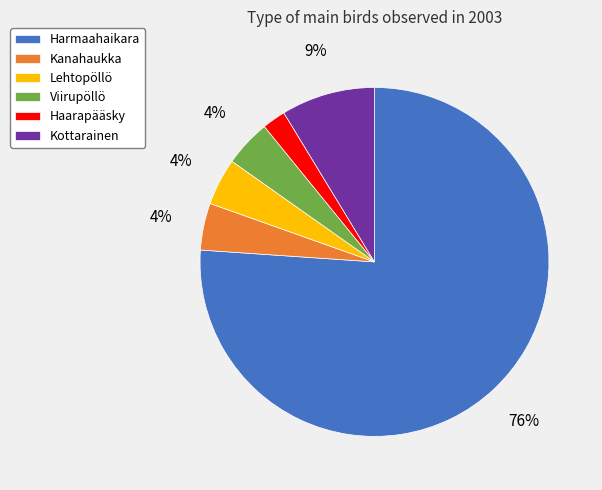

Between Haarapääsky and Viirupöllö, which is larger?

Viirupöllö